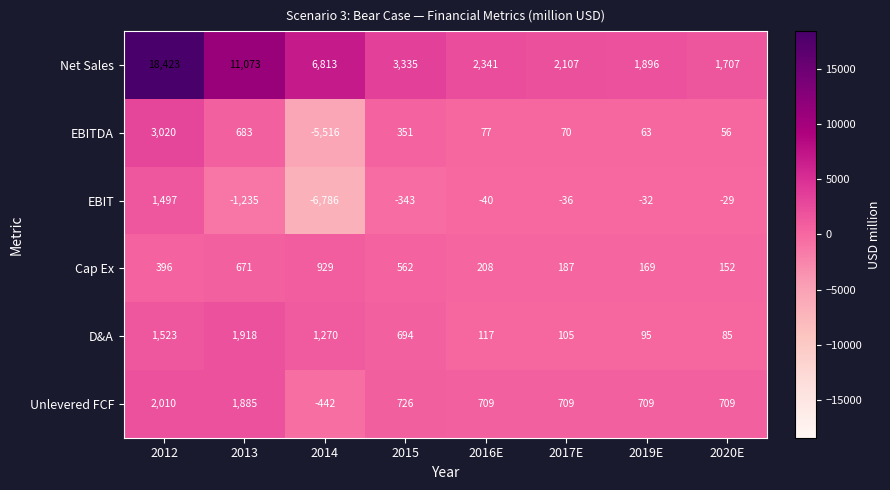

List the series in order of their peak value, highest first.

Net Sales, EBITDA, Unlevered FCF, D&A, EBIT, Cap Ex